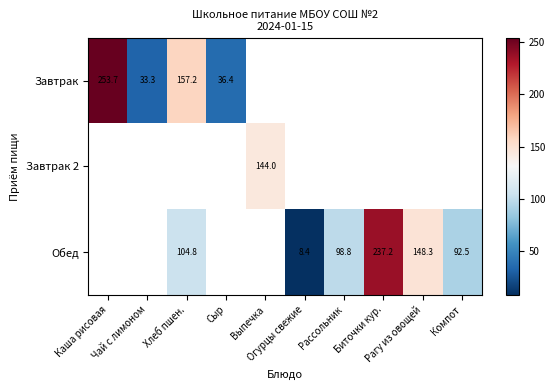

How many values in Завтрак 2 are above zero?

1